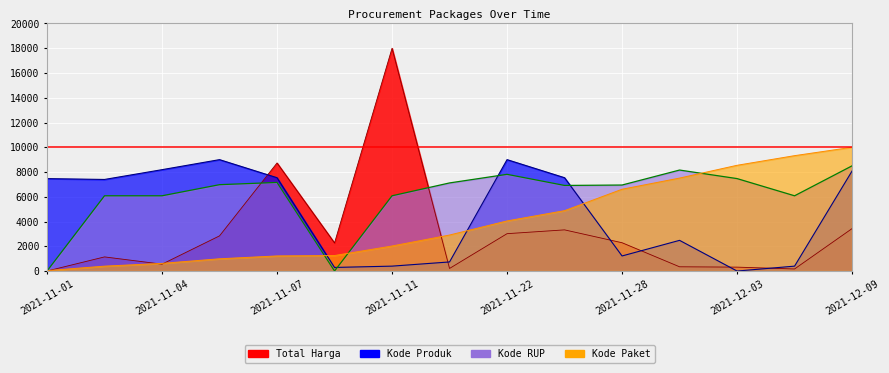

List the labels in order of Kode RUP value, smallest first.

2021-11-01, 2021-11-08, 2021-11-03, 2021-11-04, 2021-11-11, 2021-12-07, 2021-11-24, 2021-11-28, 2021-11-05, 2021-11-17, 2021-11-07, 2021-12-03, 2021-11-22, 2021-12-01, 2021-12-09